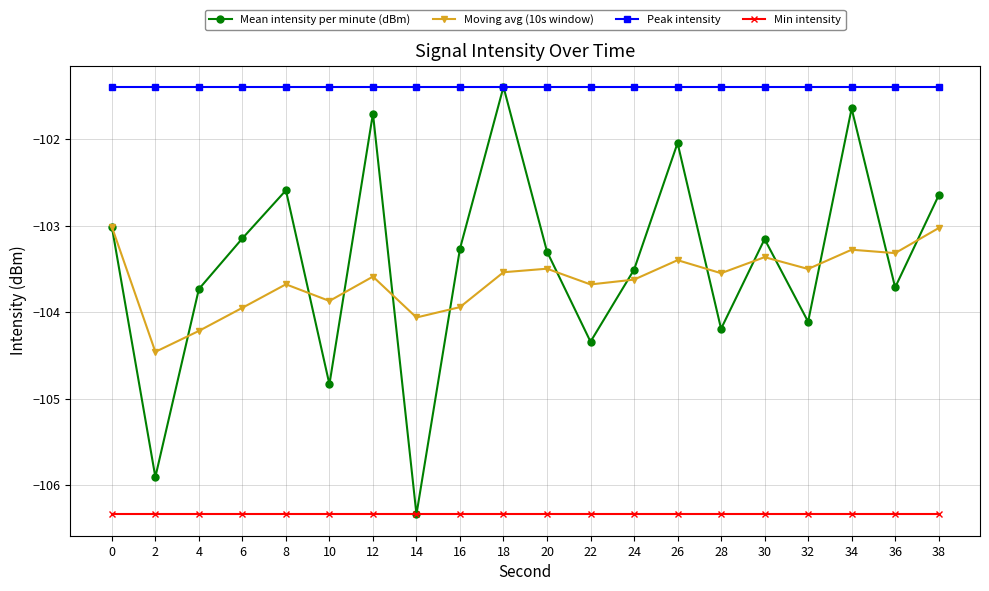

The Moving avg (10s window) series shows -103.0 at 38. True or false?

True